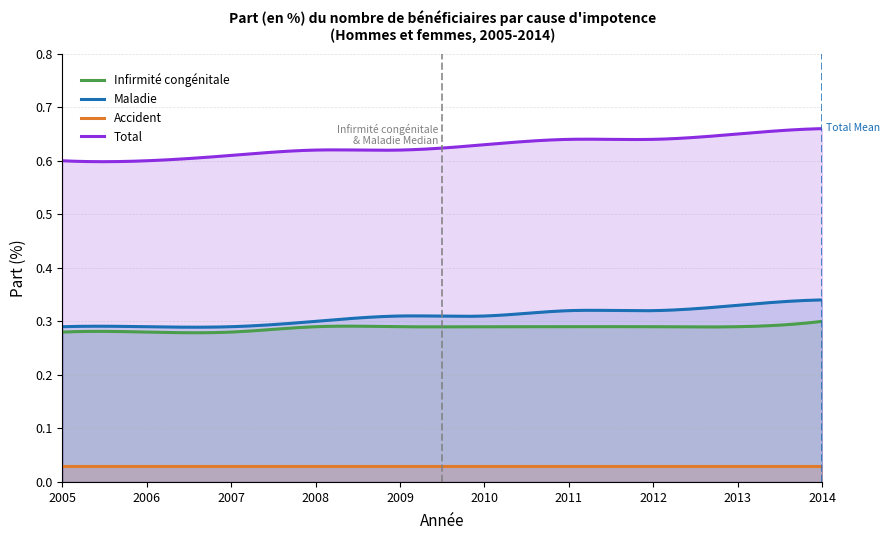

True or false: Total has more than 2 interior local peaks.

False